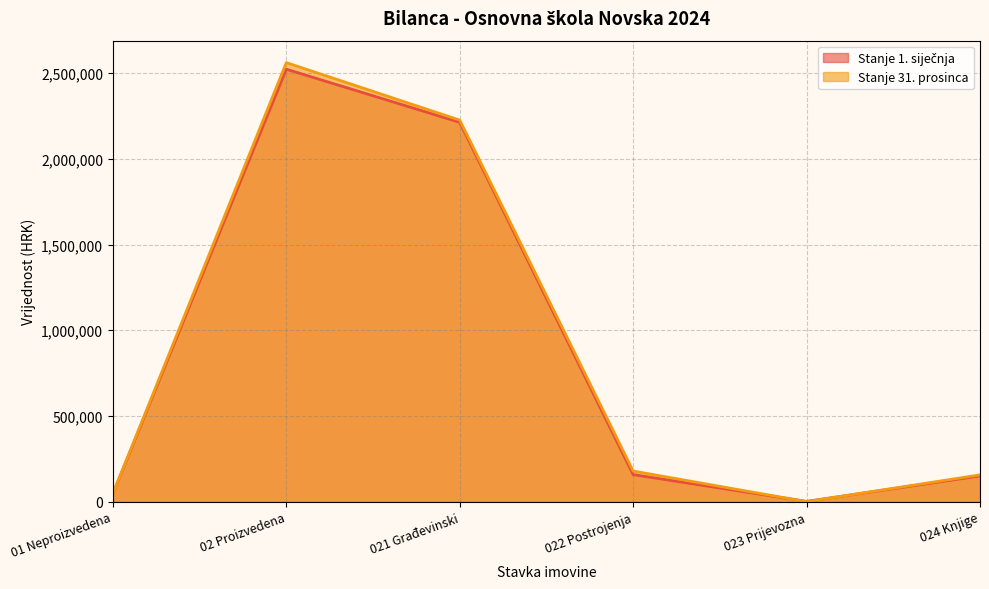

How many categories are shown in the chart?

6